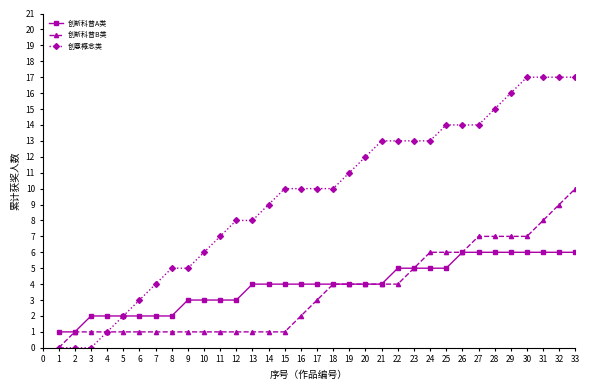

Which series changed the most between 16 and 19?

创新科普B类